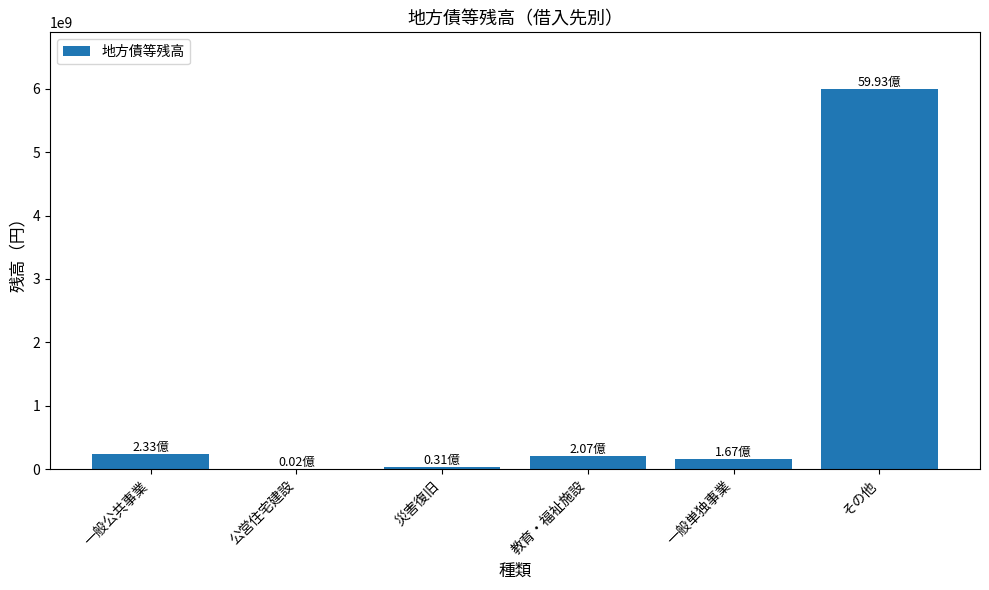

Which has a higher value, 教育・福祉施設 or 災害復旧?

教育・福祉施設